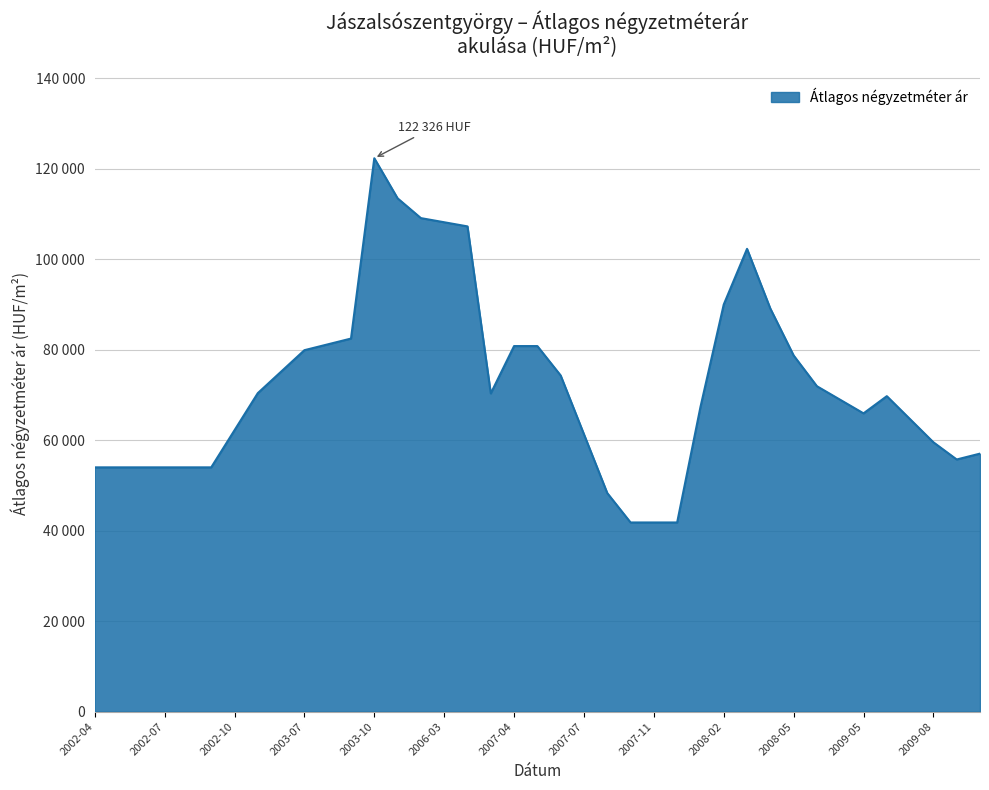

Is this an area chart (filled region under the line)?

Yes